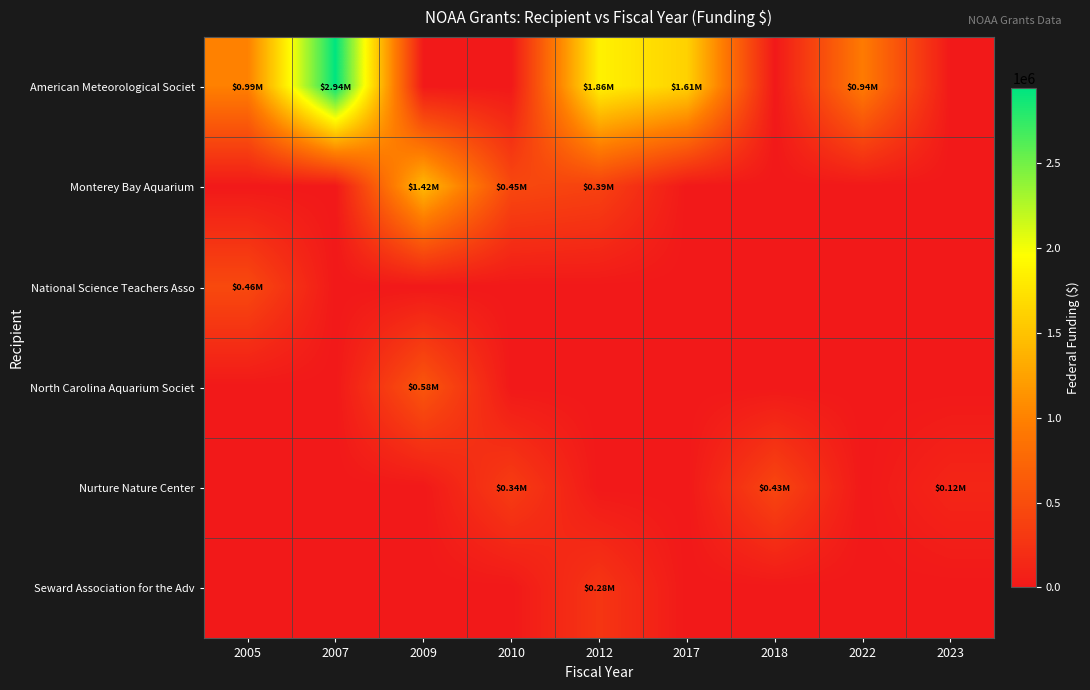

What is the maximum value shown in the chart?

2940000